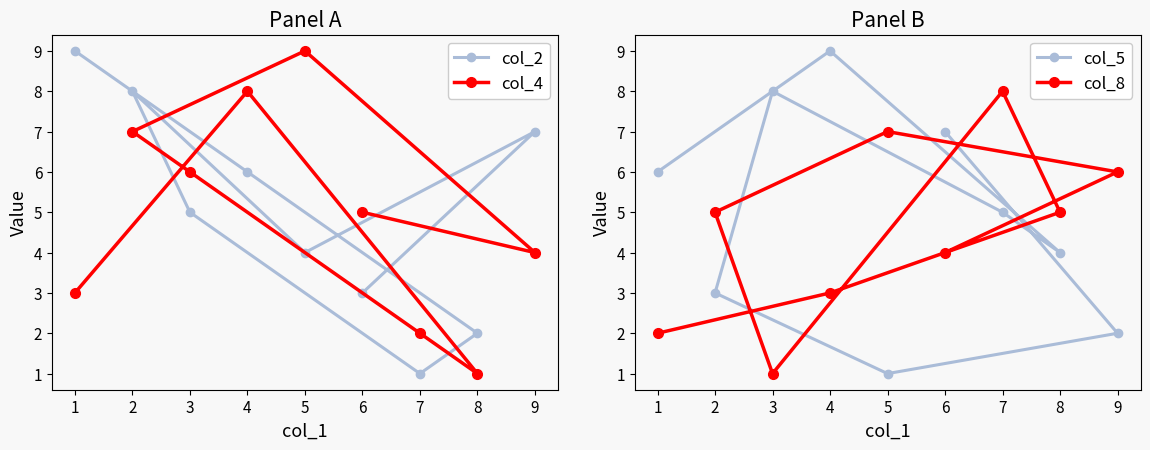

What is the value of the col_8 point at the 5th from the left?

7